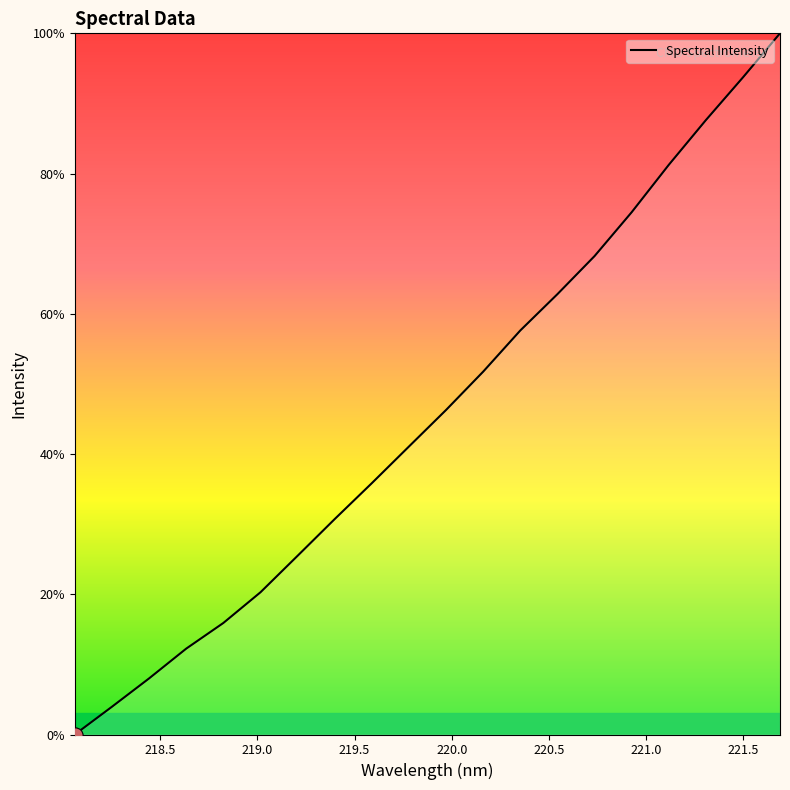

What is the greatest value displayed?

100.0